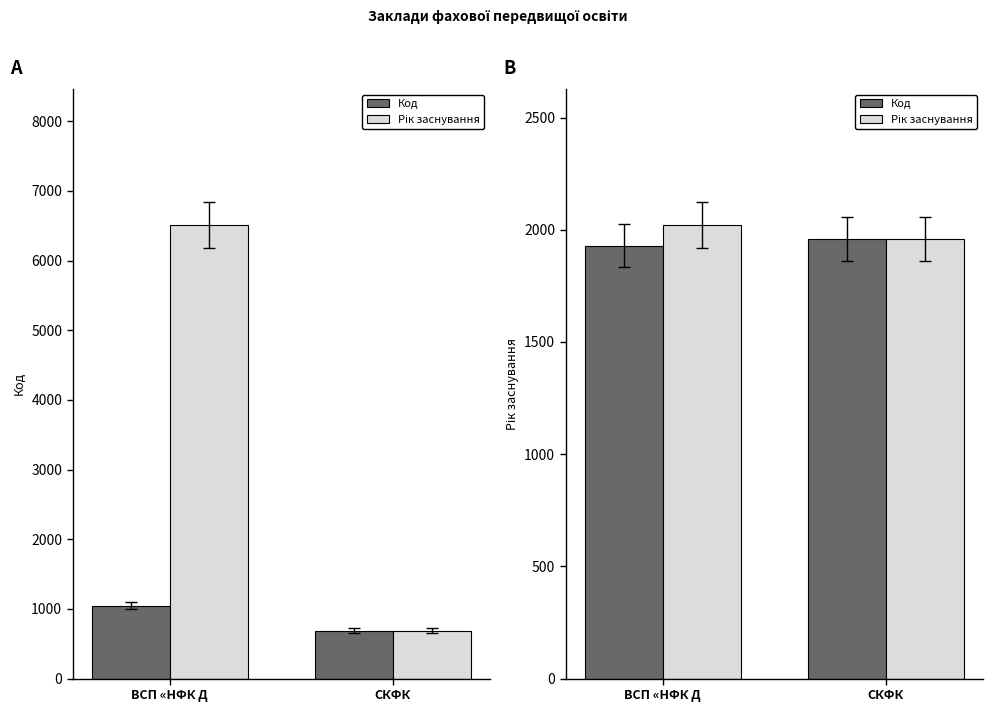

How many categories are shown in the chart?

2